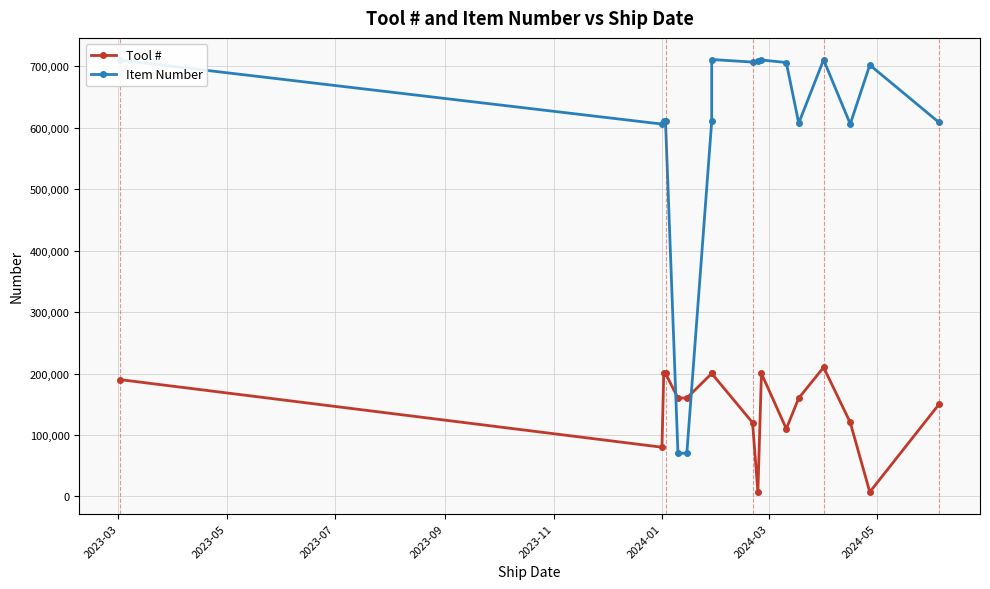

True or false: Tool # has more than 1 interior local peaks.

True